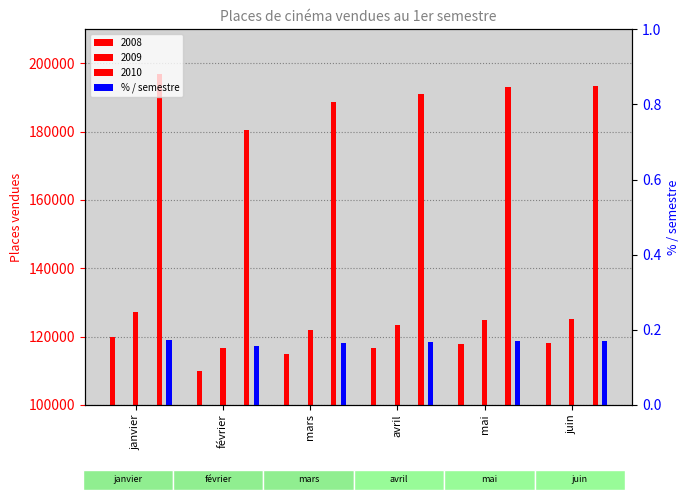

Is it true that the value at mai is 0.1?

False